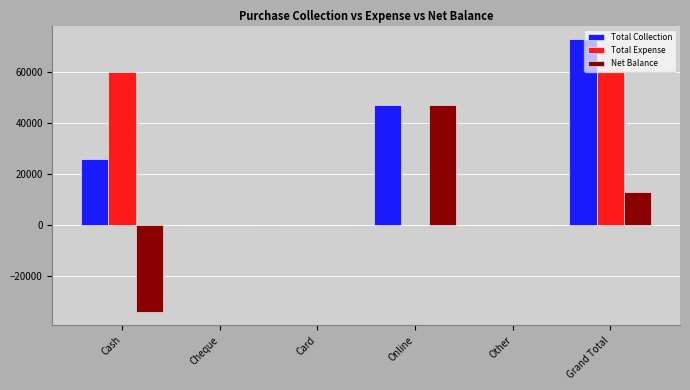

Between Cash and Card, which series saw the biggest shift?

Total Expense